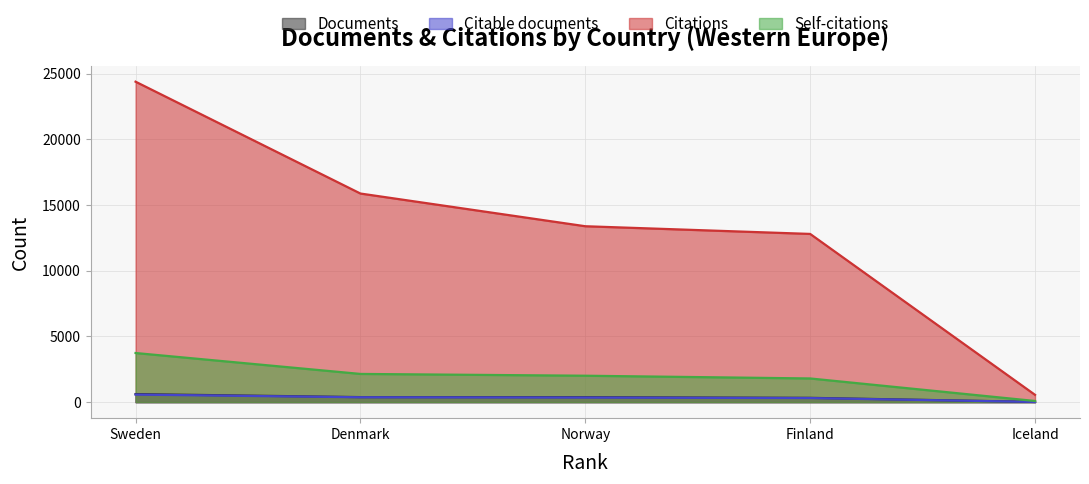

True or false: Self-citations and Citable documents cross at least once.

False